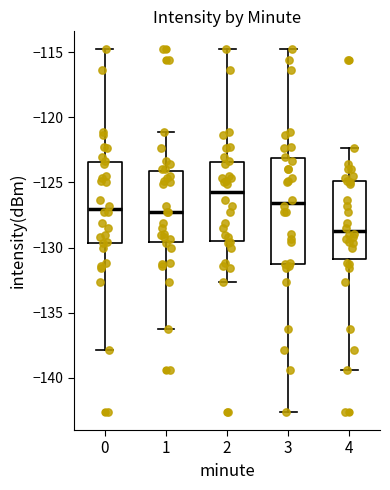

Reading left to right, transcribe this box plot: for each box, give where its median line is, the range the box spans, and where its two whiskers end, as read against the y-axis. The values are not printed on the chart, so give them approximately, as read against the axis.

0: median -127.0, box -129.5 to -123.5, whiskers -138.0 to -115.0
1: median -127.5, box -129.5 to -124.0, whiskers -136.5 to -121.0
2: median -126.0, box -129.5 to -123.5, whiskers -132.5 to -115.0
3: median -126.5, box -131.5 to -123.0, whiskers -142.5 to -115.0
4: median -129.0, box -131.0 to -125.0, whiskers -139.5 to -122.5